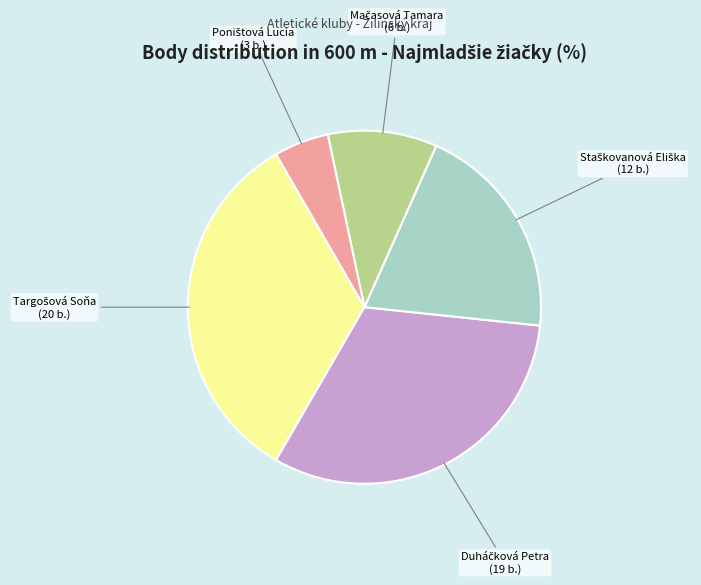

Does any single category account for the majority?

No